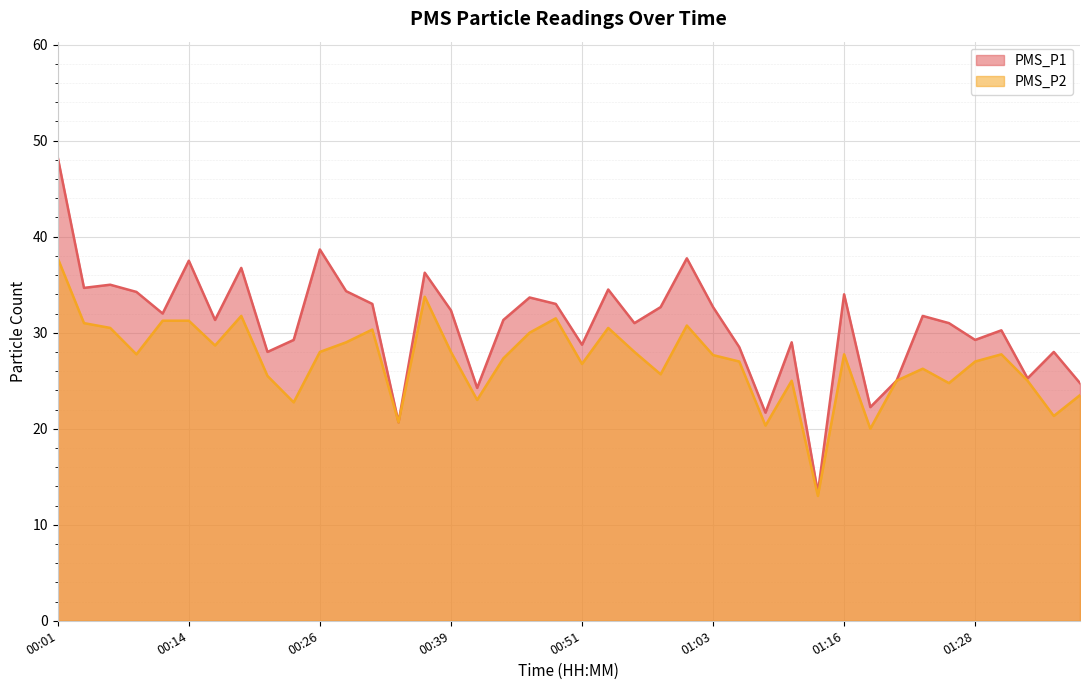

True or false: PMS_P2 and PMS_P1 intersect in this chart.

False